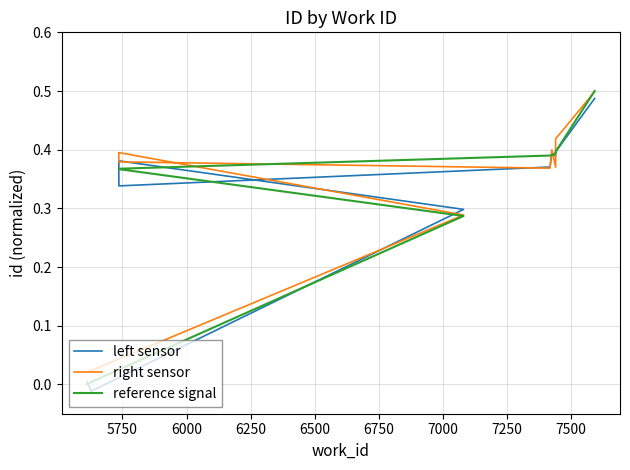

Between 6250 and 6500, which series saw the biggest shift?

left sensor